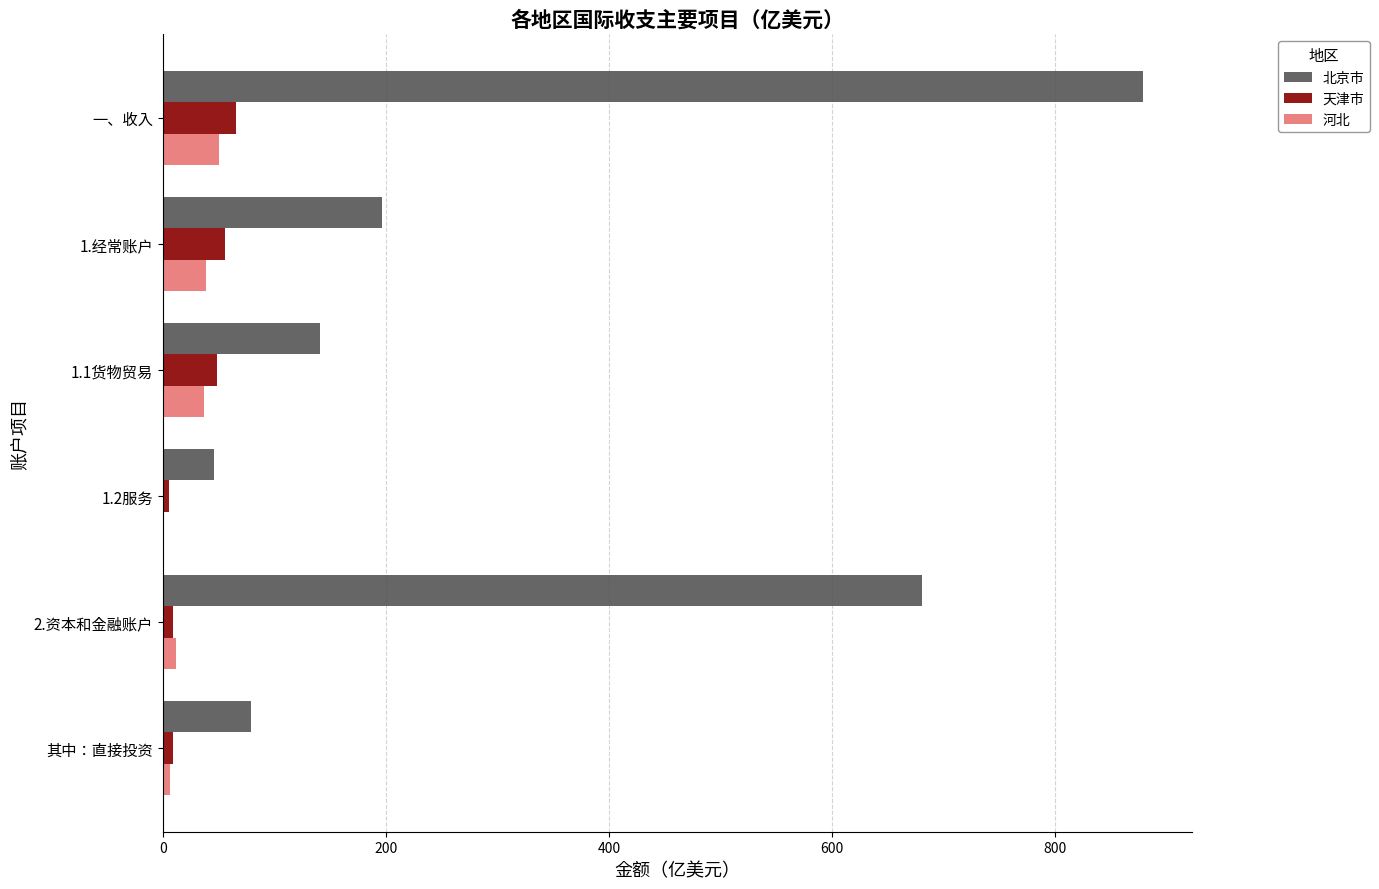

The value of 天津市 at 1.1货物贸易 is 77.7. True or false?

False